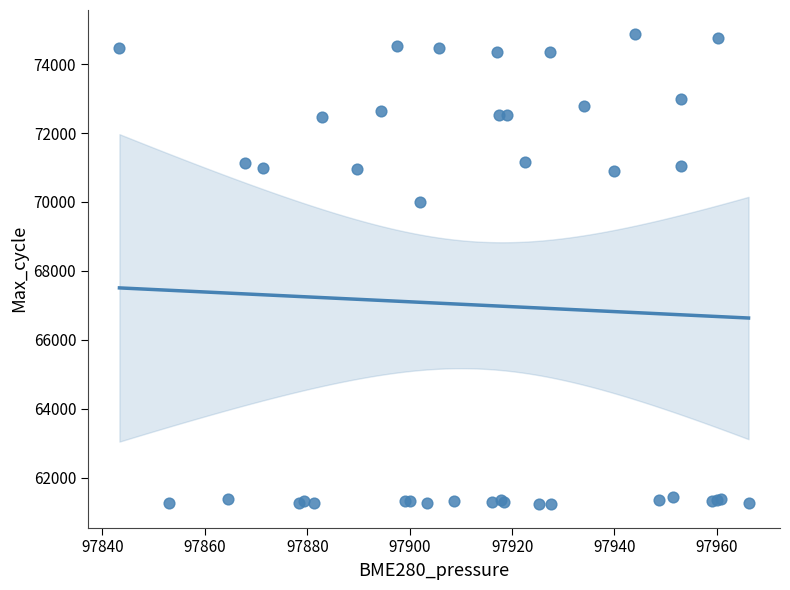

What Y value in the scatter plot is closest to 68060?

69989